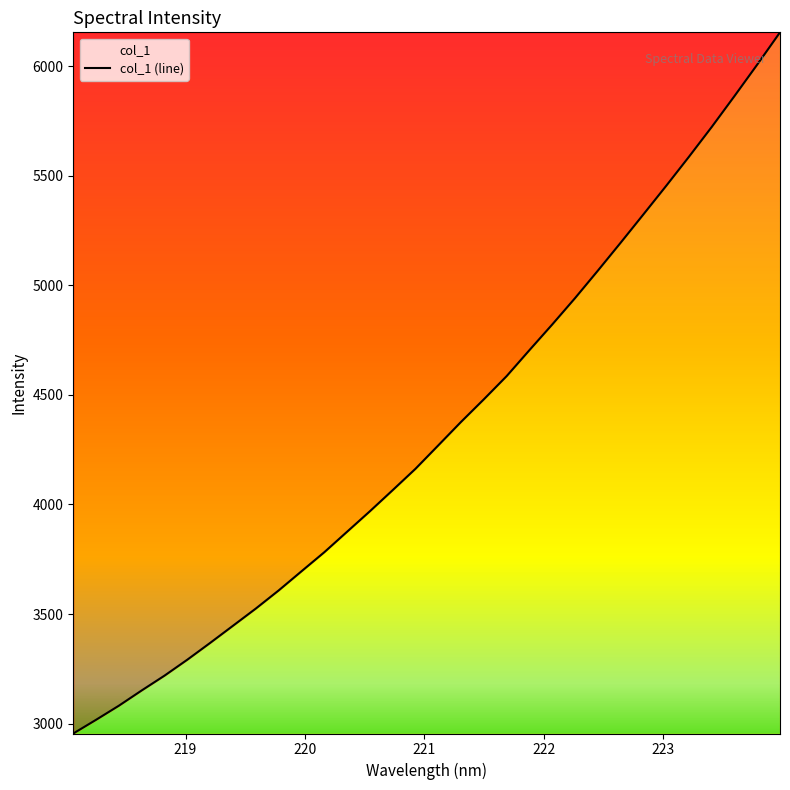

What is the maximum value shown in the chart?

6154.9